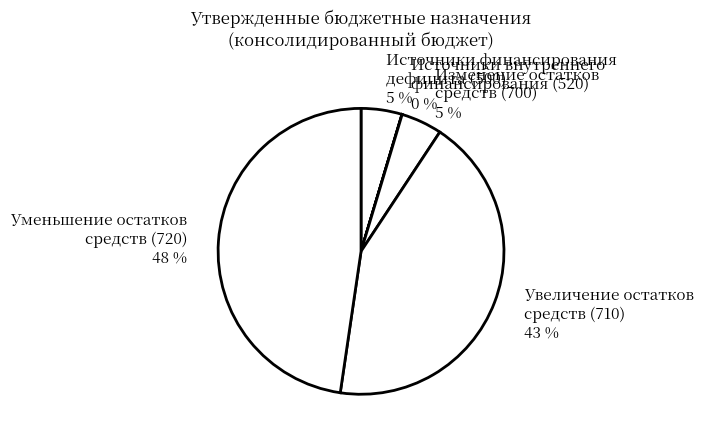

To the nearest percent, what is the difference between the largest and smallest slice percentages?

48%